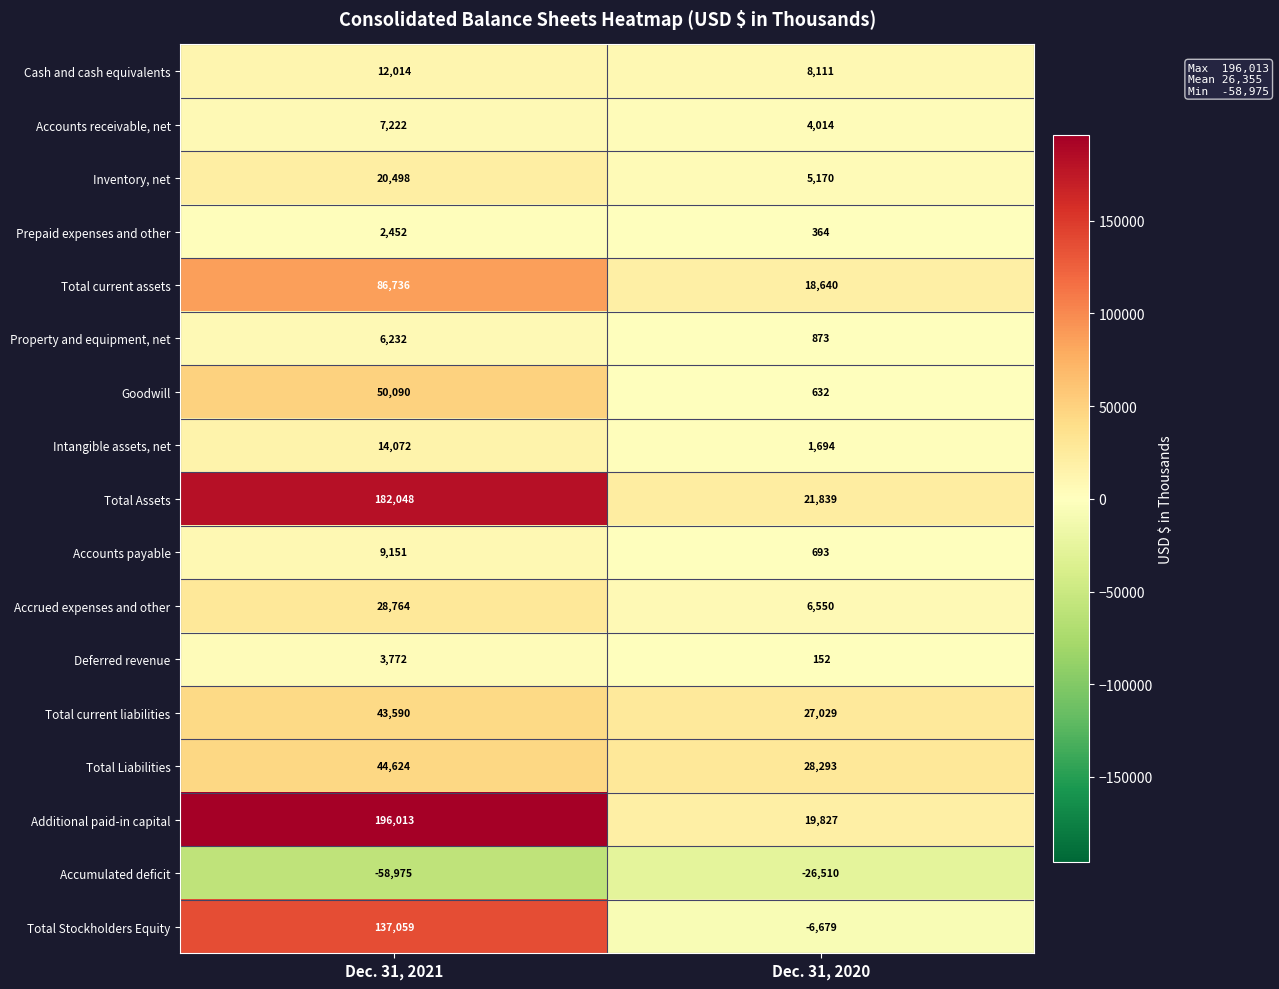

Which label corresponds to the smallest value in the chart?

Dec. 31, 2021